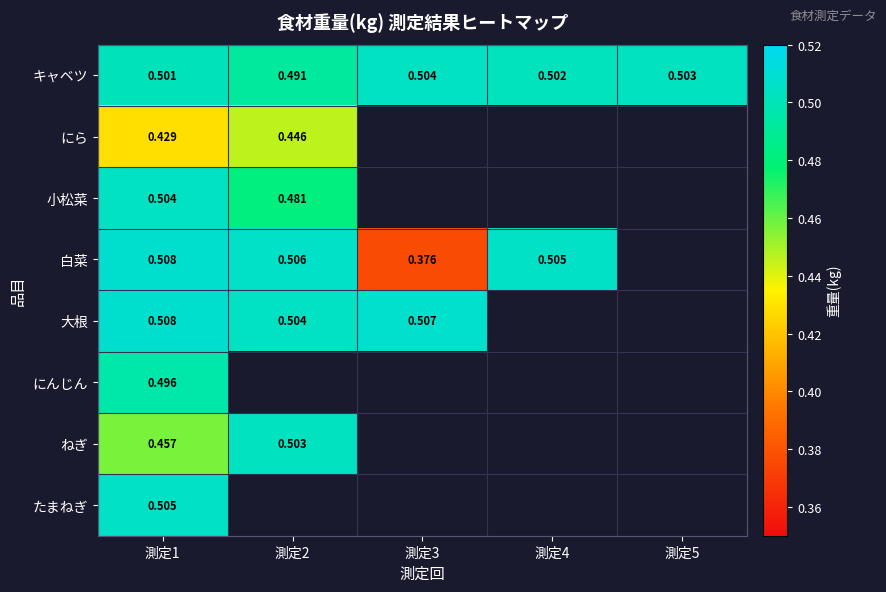

What is the maximum value shown in the chart?

0.5